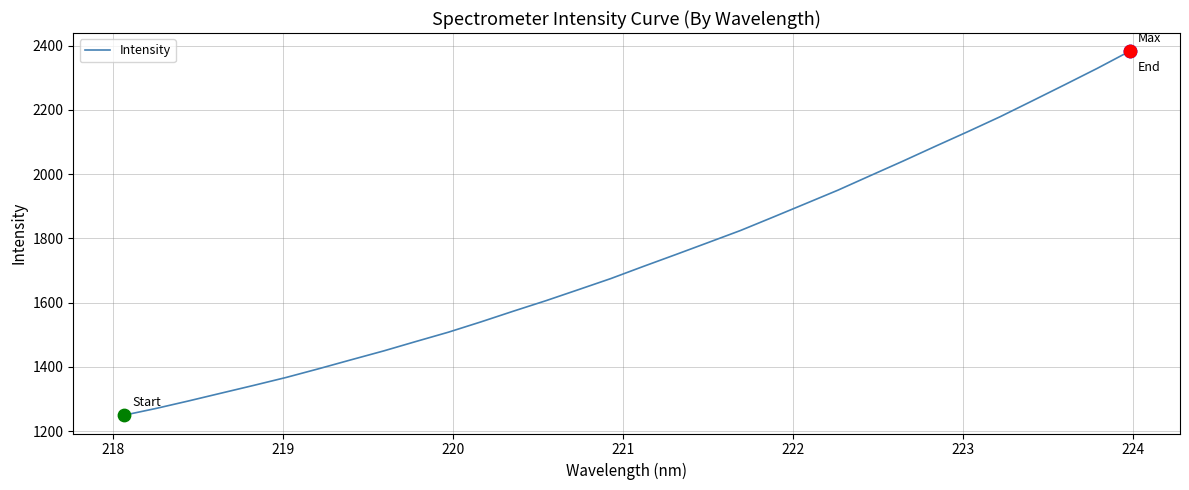

What is the greatest value displayed?

2382.5